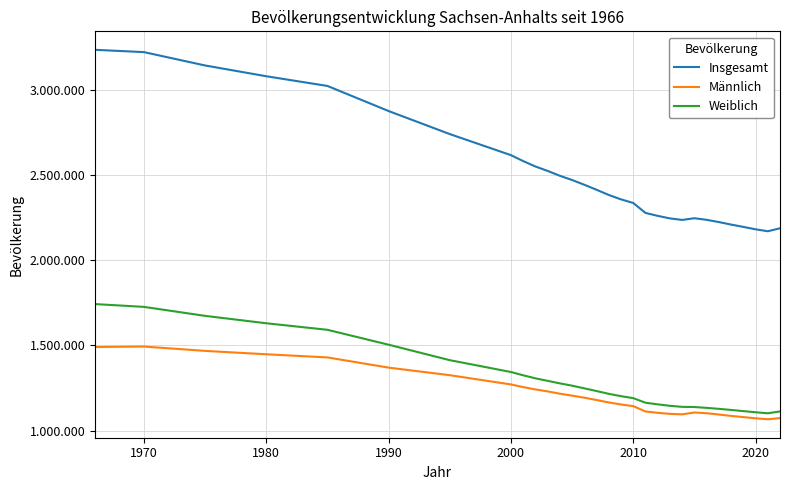

True or false: Insgesamt and Weiblich cross at least once.

False